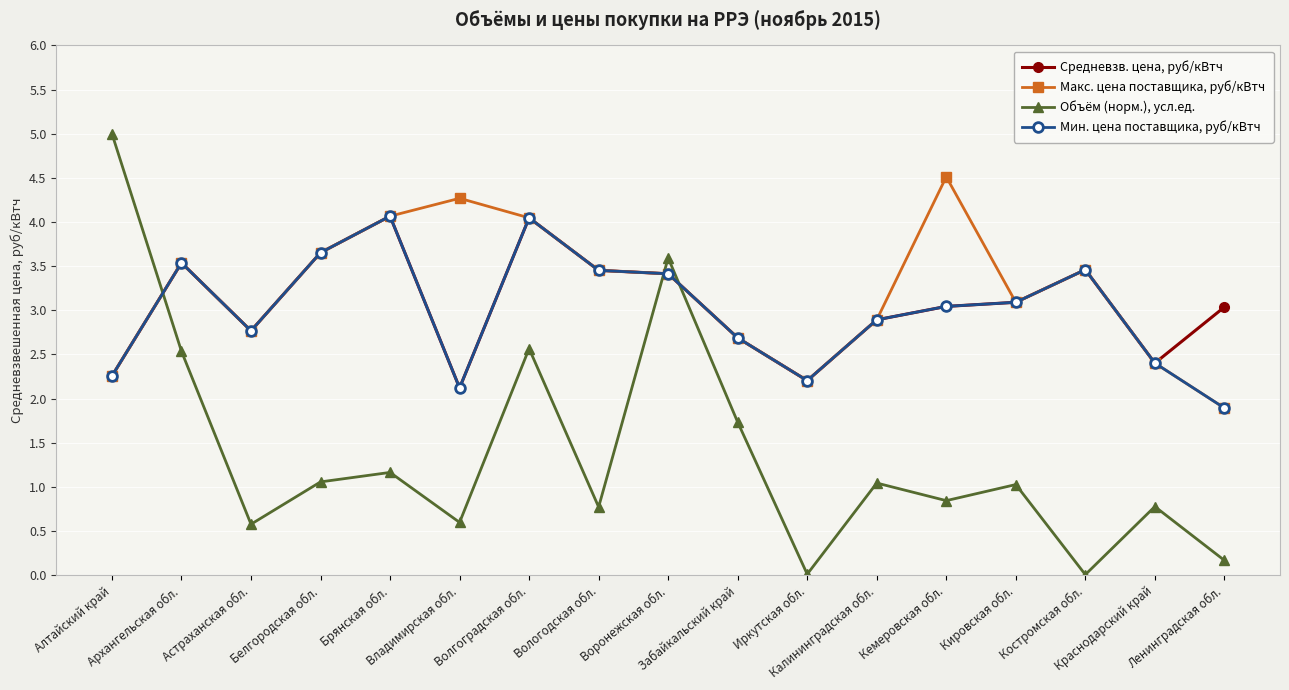

How many series are shown in this chart?

4